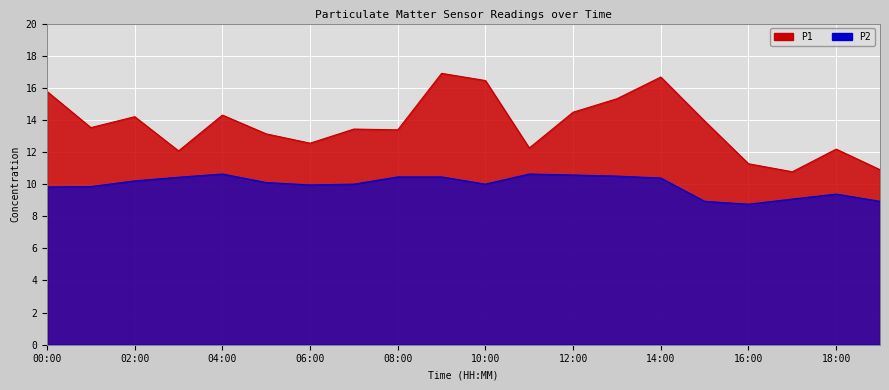

What is the minimum value shown in the chart?

8.8